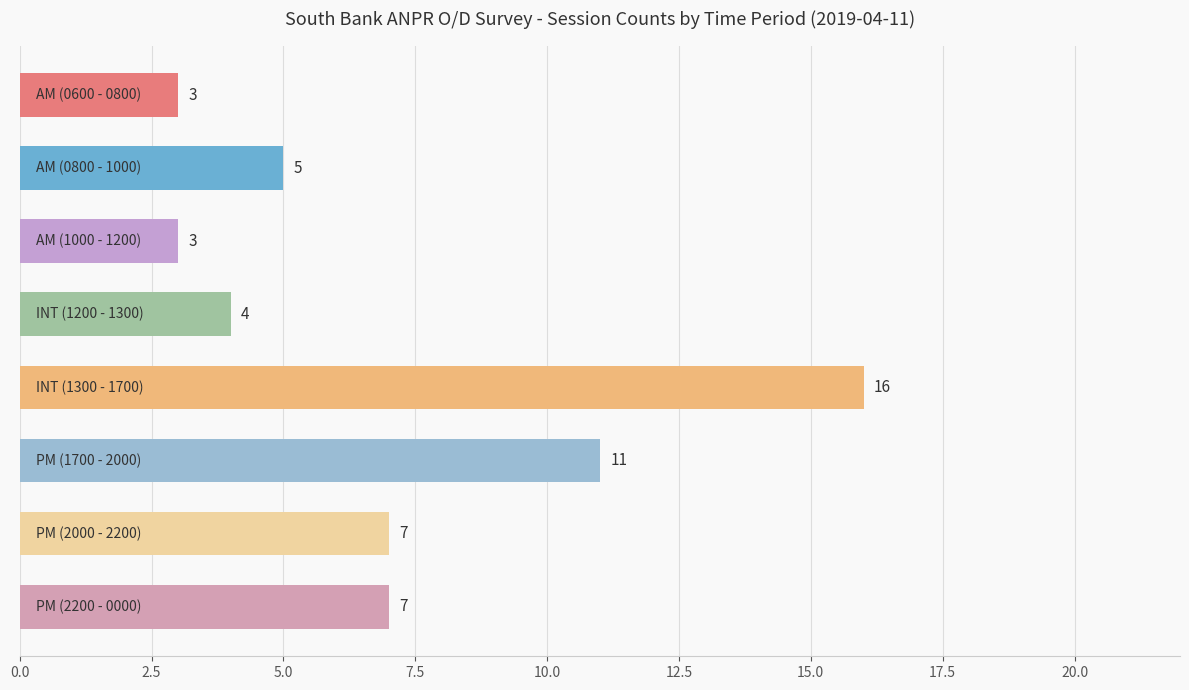

What is the sum of all values?

56